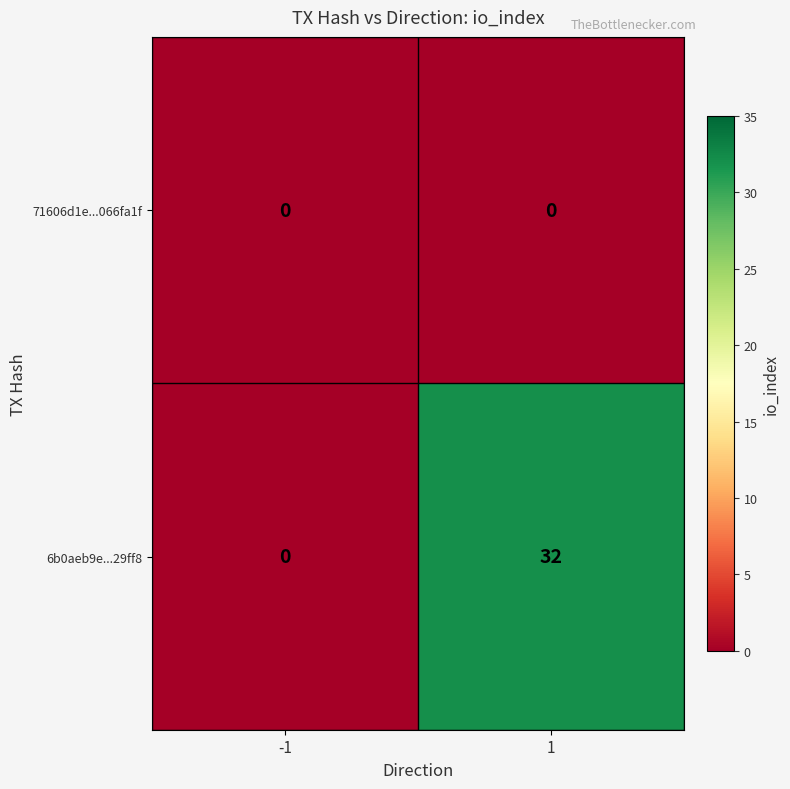

How many data points does each series have?

2